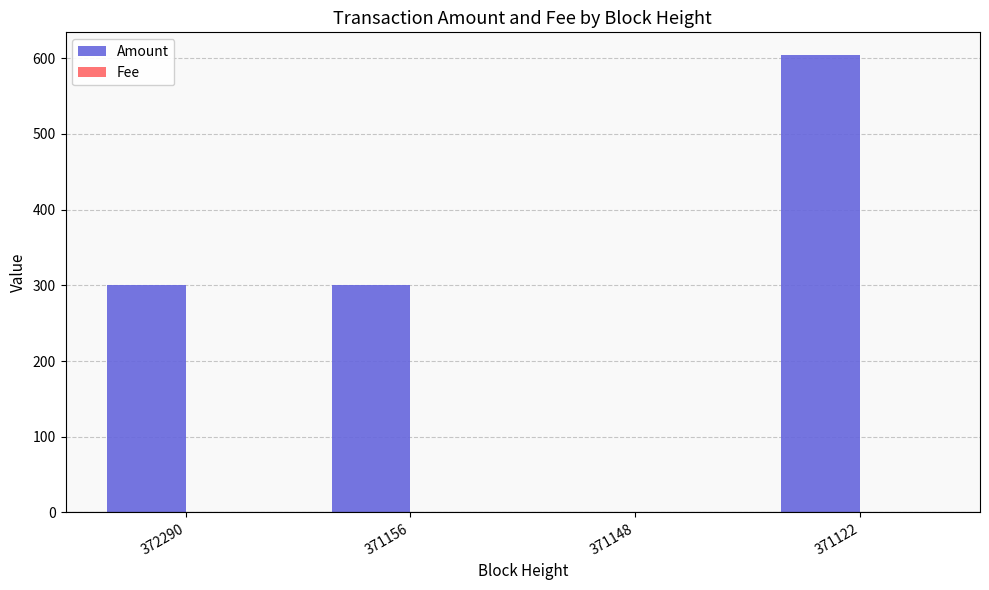

The Amount series shows 312.8 at 371148. True or false?

False